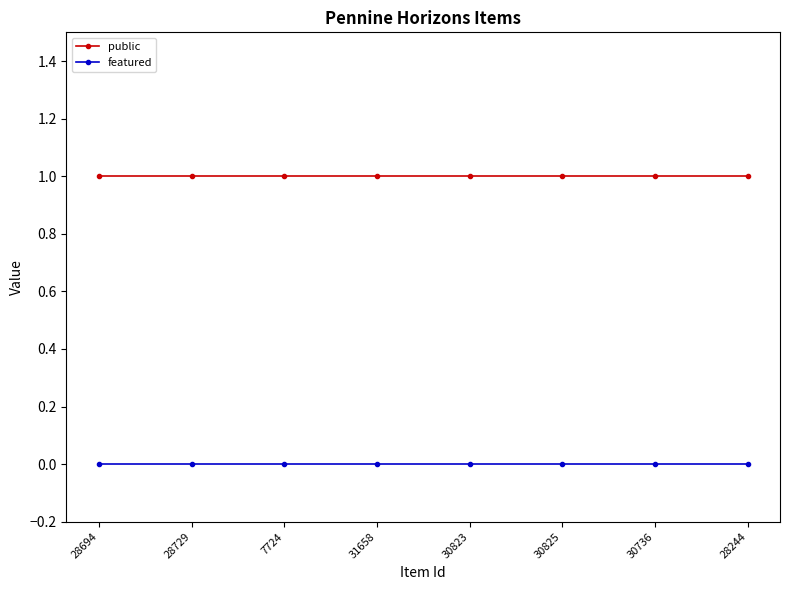

True or false: public and featured cross at least once.

False